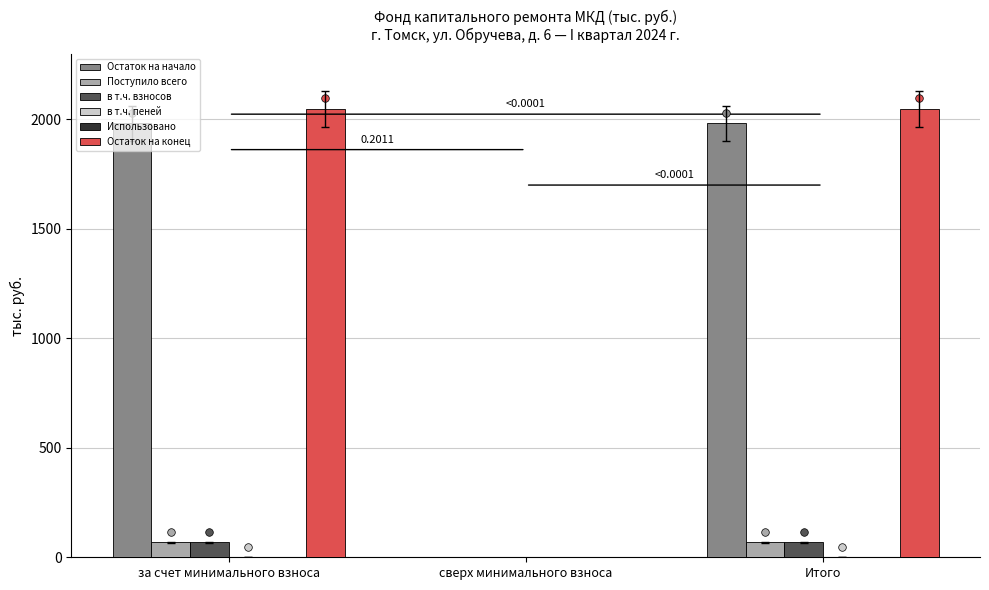

Is the value of в т.ч. взносов at Итого greater than the value of Остаток на конец at Итого?

No